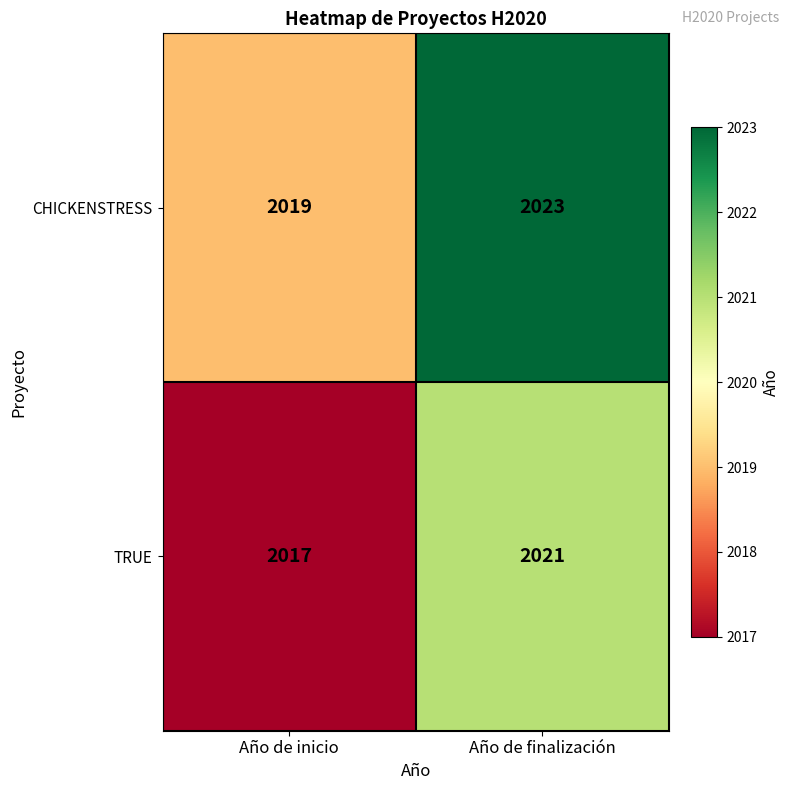

How many distinct data groups are displayed?

2